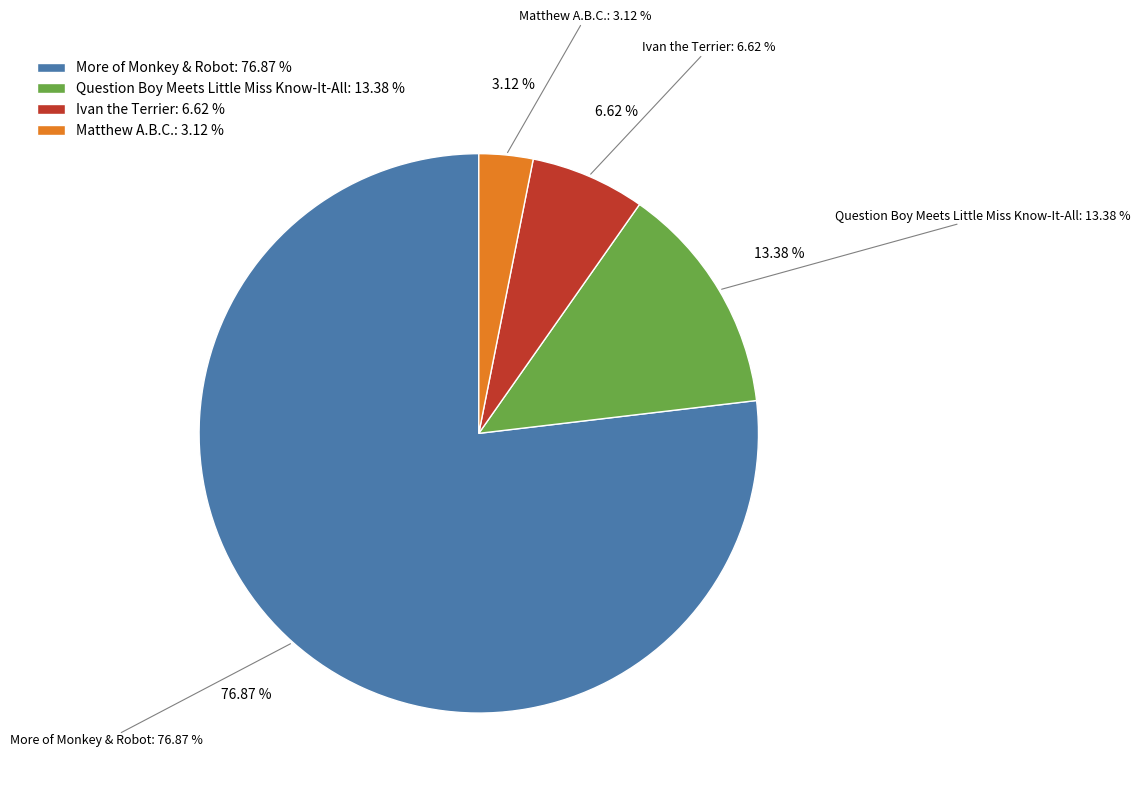

Which has a higher value, Matthew A.B.C. or Ivan the Terrier?

Ivan the Terrier